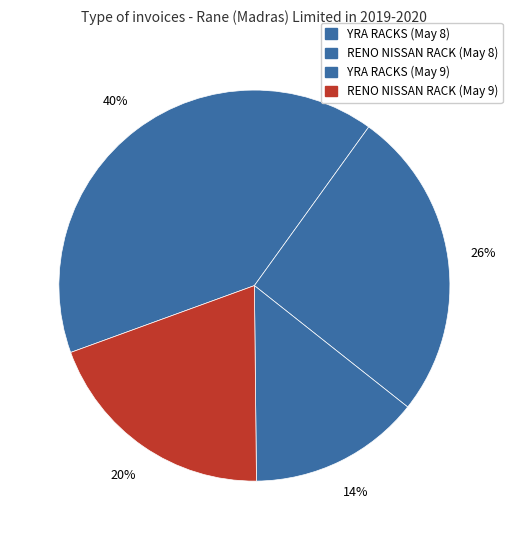

Count the number of slices in the pie.

4